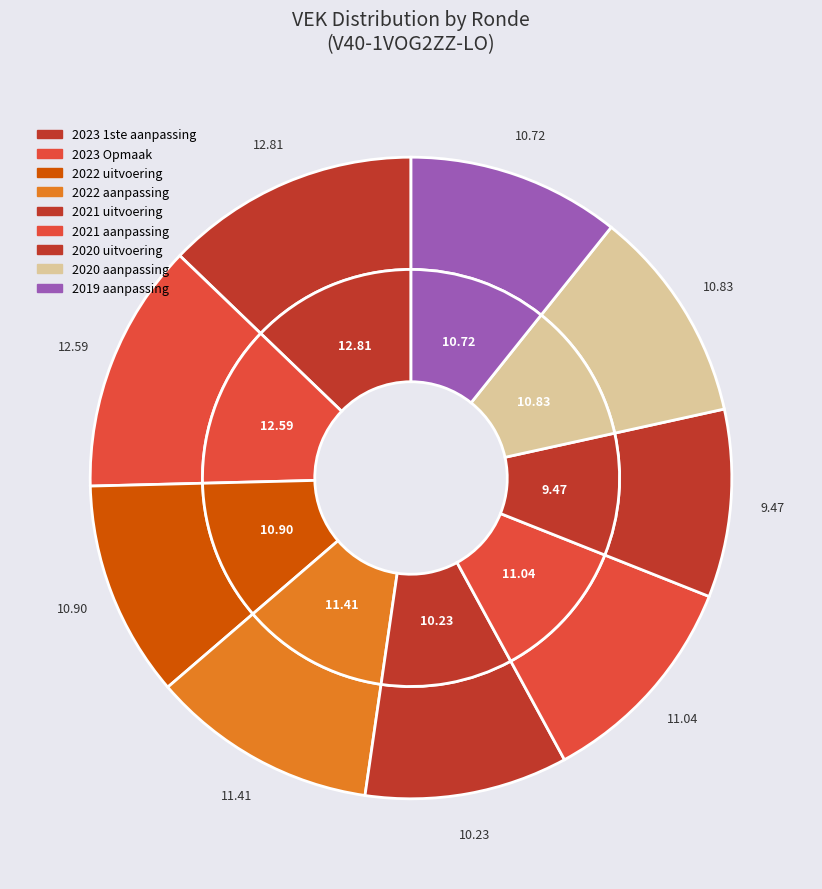

What percentage is the 2021 aanpassing slice, to the nearest percent?

11%